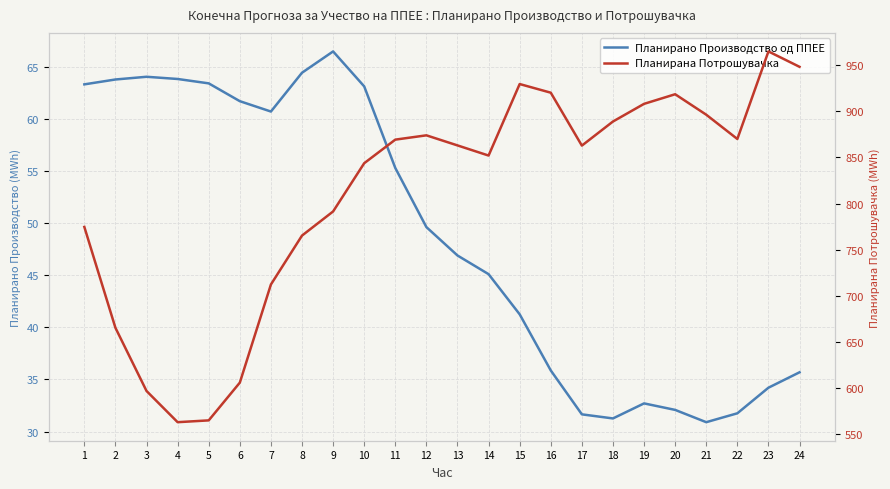

How many values in the Планирана Потрошувачка series exceed 863?

12